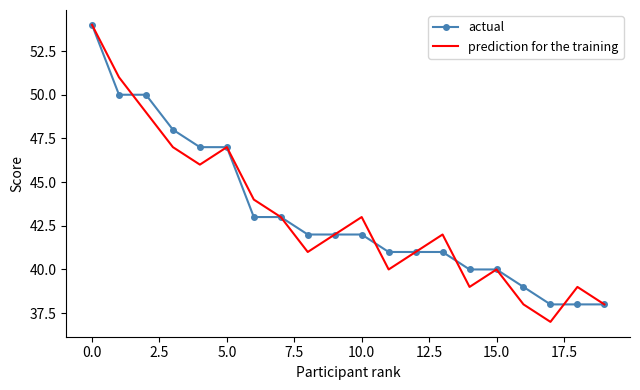

What is the highest value of the actual series?

54